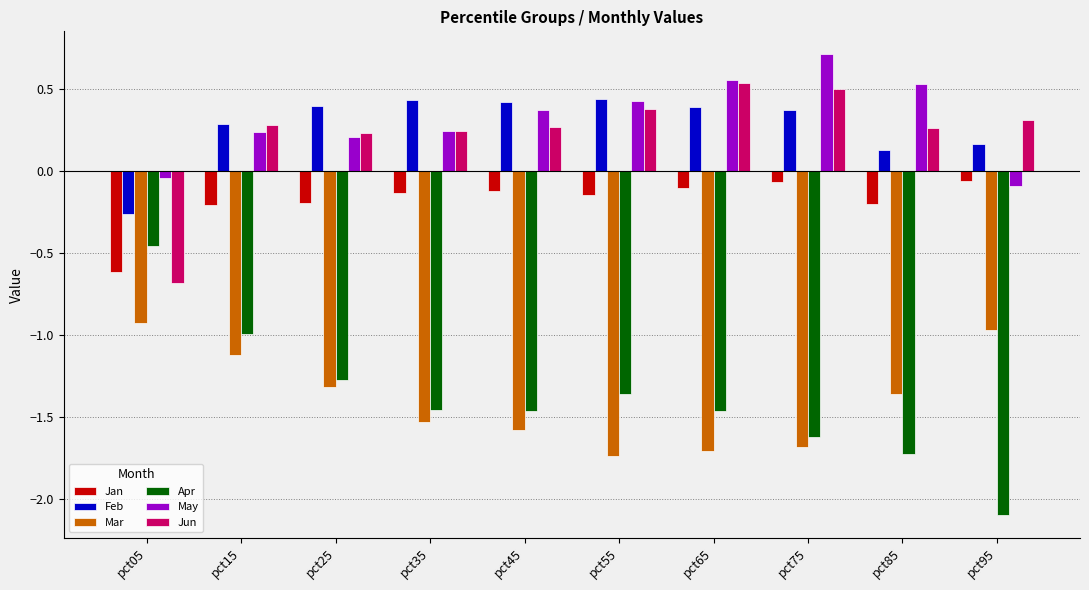

At which category is the sum across all series the highest?

pct15